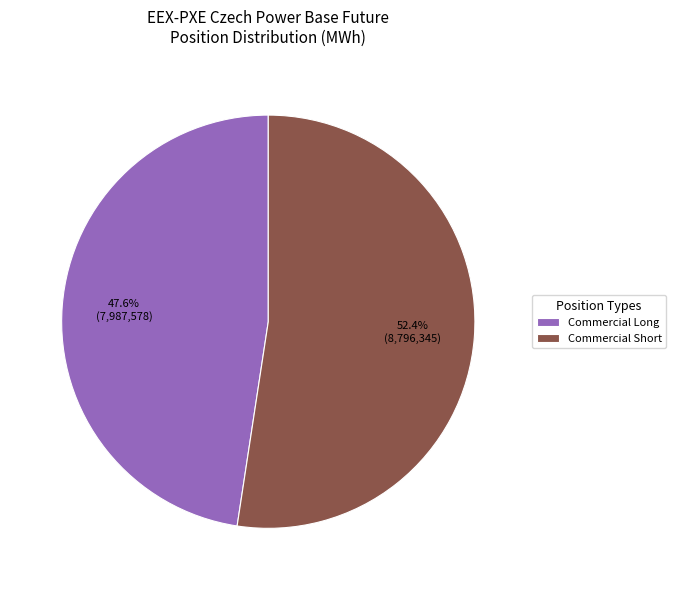

What is the total percentage of Commercial Short and Commercial Long?

100.0%